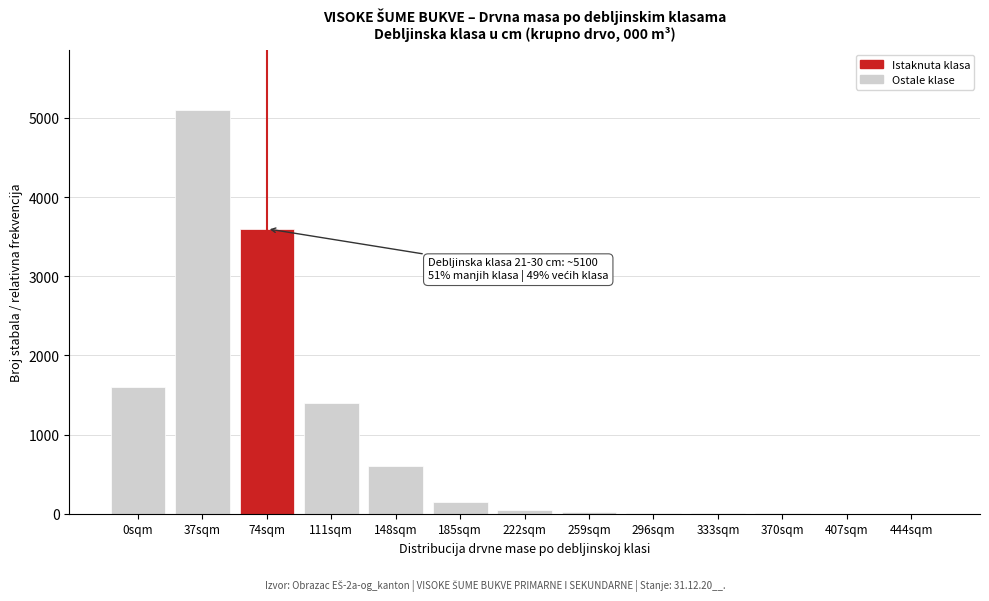

True or false: the data shows 2 at 407sqm.

True